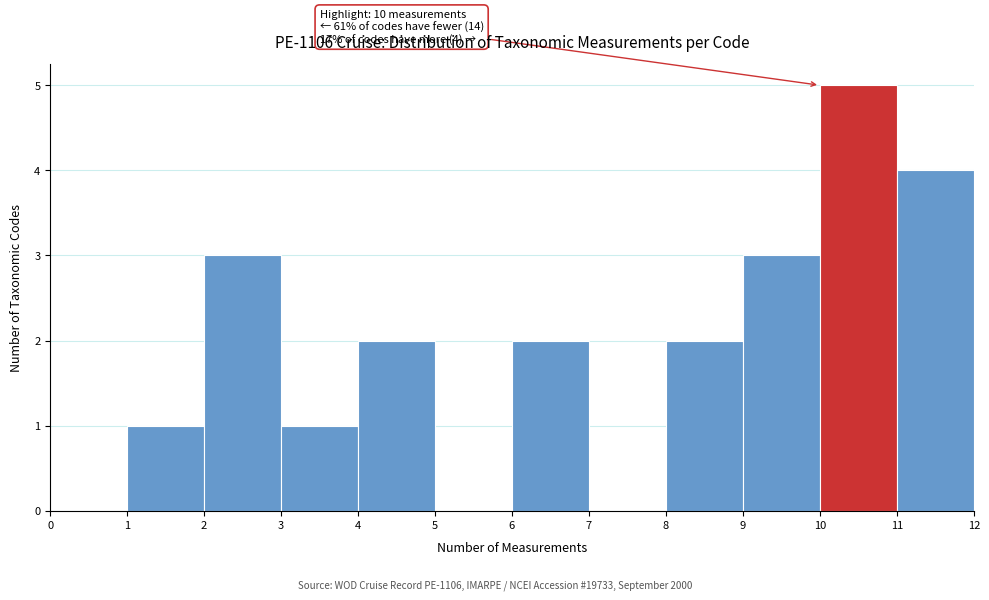

Which range on the x-axis has the tallest bar?

10 to 11